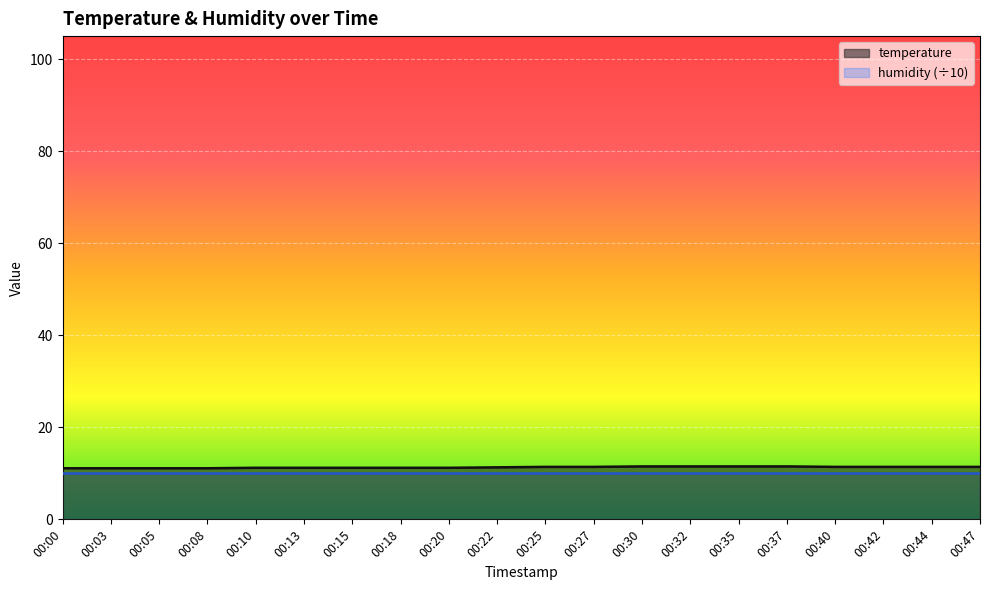

Rank the categories by value from highest to lowest.

00:30, 00:32, 00:35, 00:37, 00:25, 00:27, 00:40, 00:42, 00:44, 00:47, 00:22, 00:10, 00:13, 00:15, 00:18, 00:20, 00:00, 00:03, 00:05, 00:08